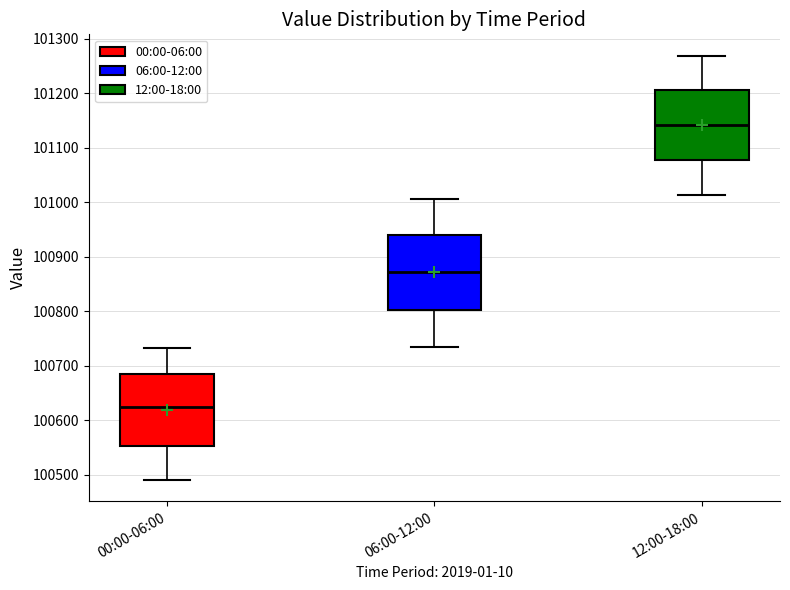

Reading left to right, read every box against the y-axis: the position of its median line, the range the box covers, and the ends of its whiskers. The values are not printed on the chart, so give them approximately, as read against the axis.

00:00-06:00: median 100620, box 100550 to 100680, whiskers 100490 to 100730
06:00-12:00: median 100870, box 100800 to 100940, whiskers 100740 to 101010
12:00-18:00: median 101140, box 101080 to 101200, whiskers 101010 to 101270